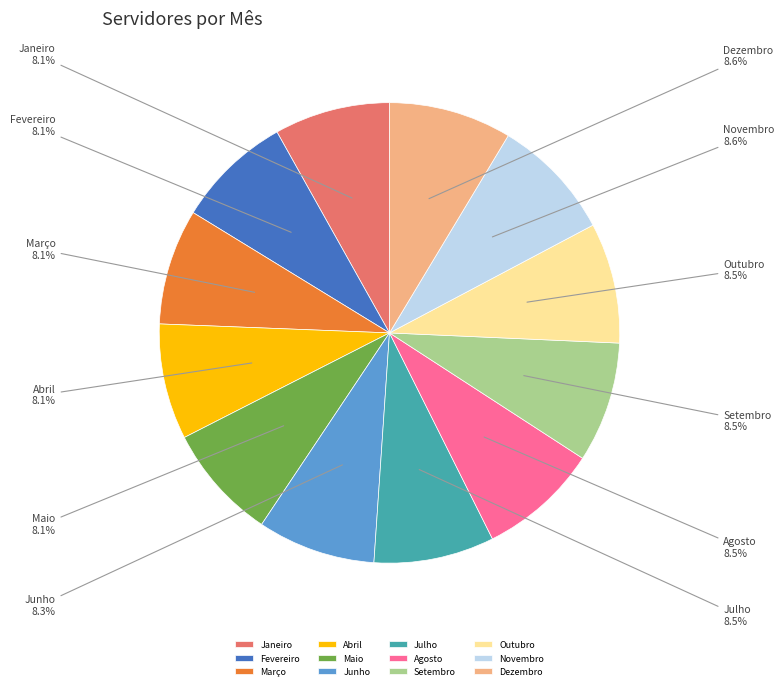

Does Março represent more than half of the total?

No